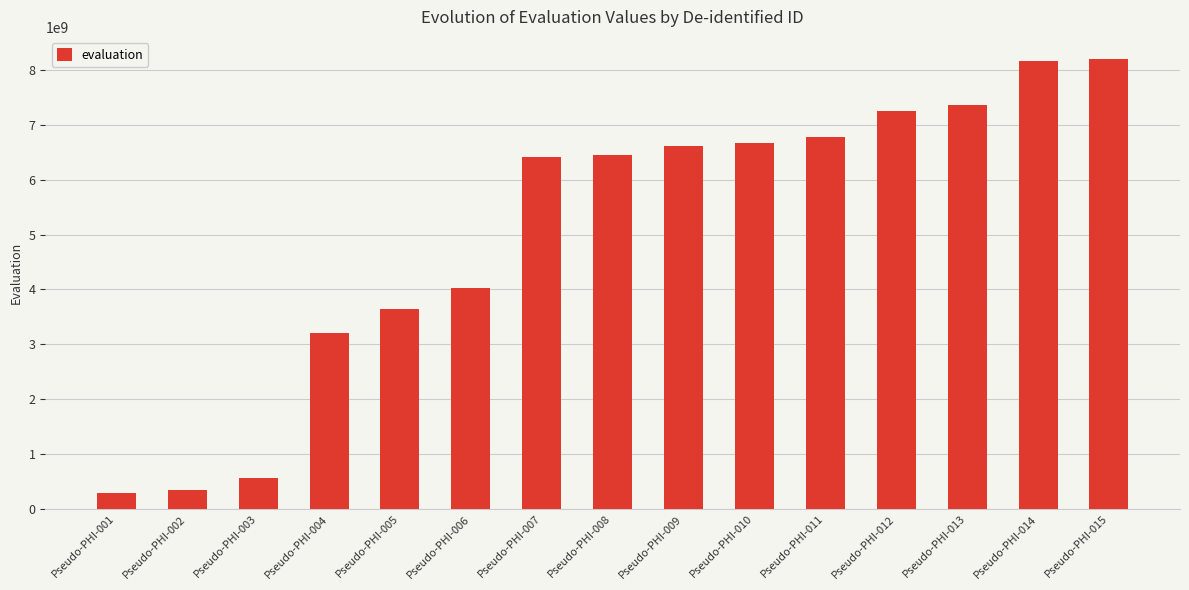

What is the smallest value displayed?

292821506